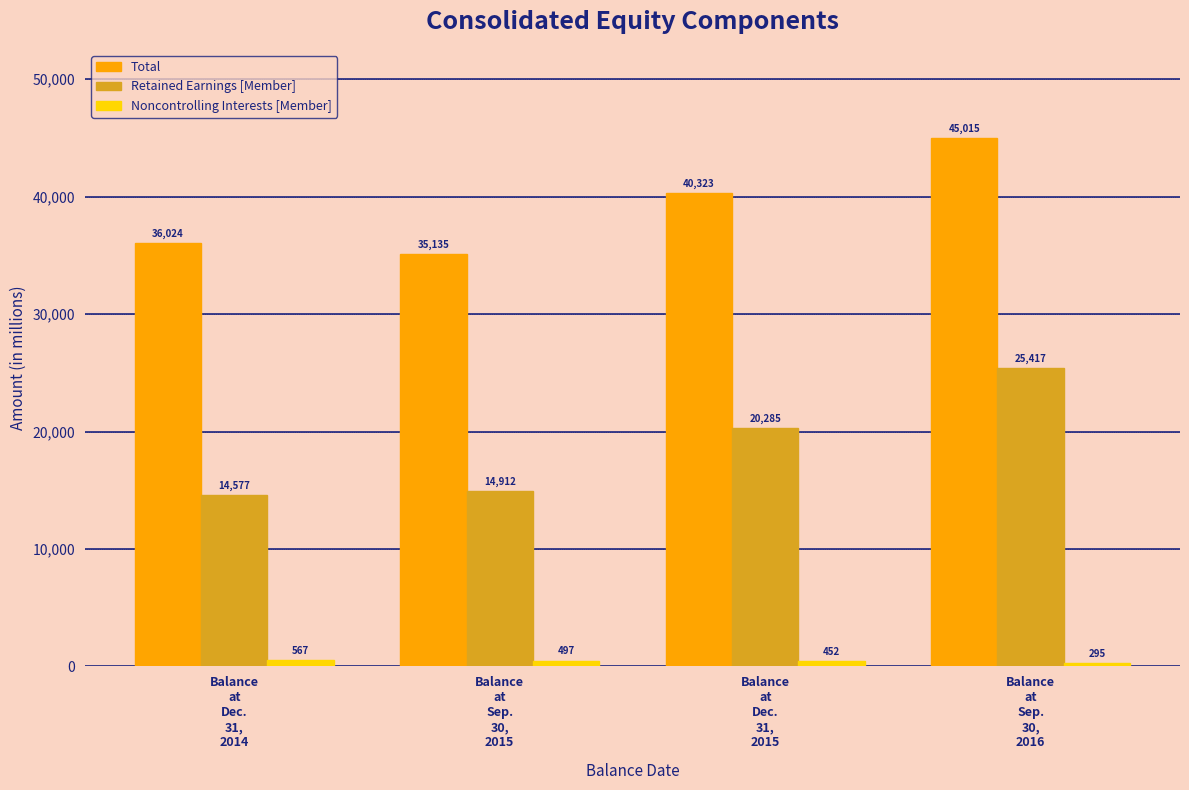

At Balance
at
Sep.
30,
2016, list the series in order from smallest to largest.

Noncontrolling Interests [Member], Retained Earnings [Member], Total